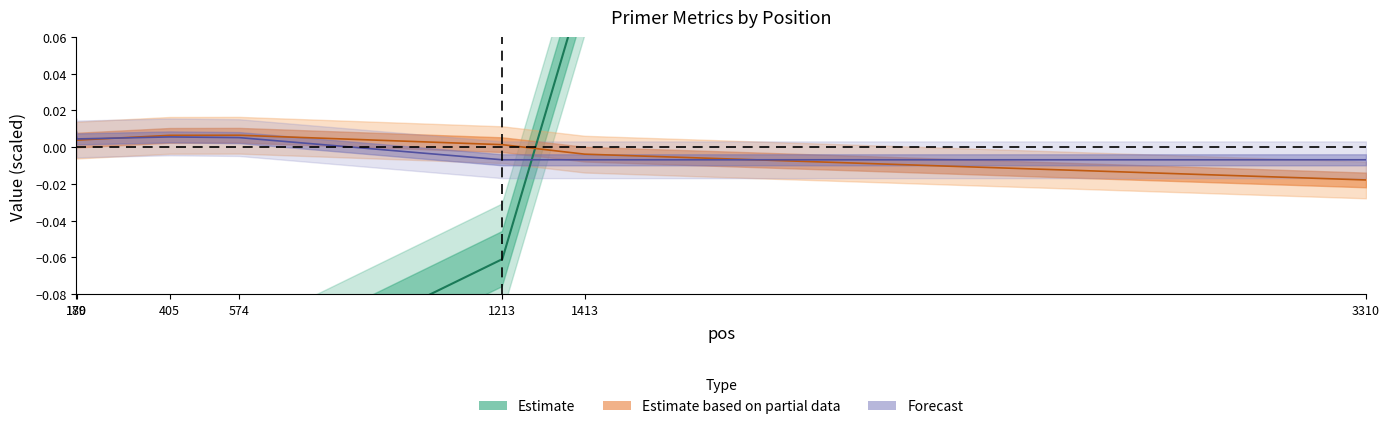

Which has a higher value, 1213 or 405?

1213